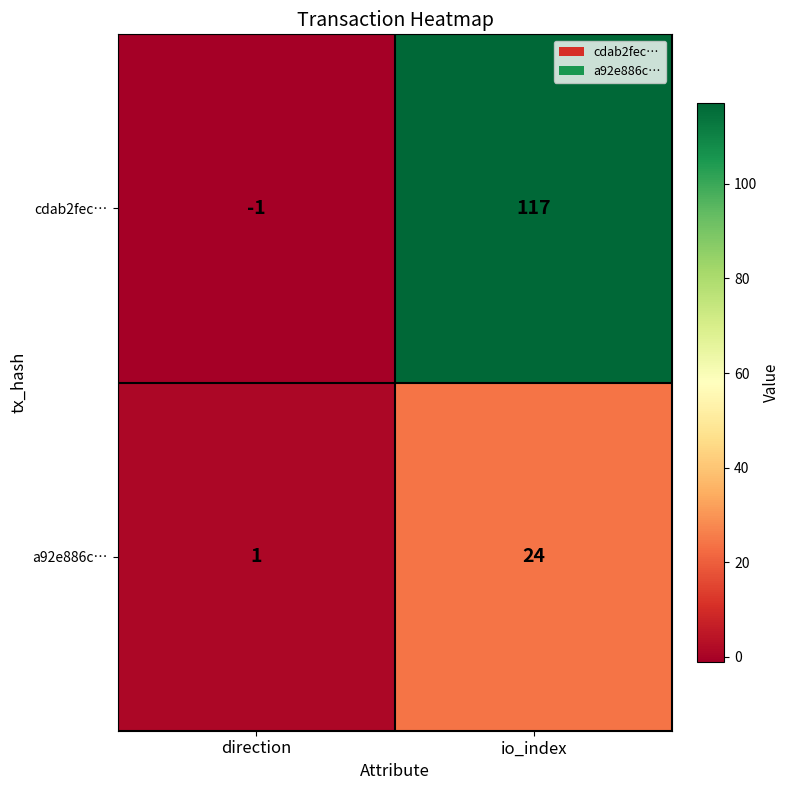

At direction, list the series in order from smallest to largest.

cdab2fec…, a92e886c…